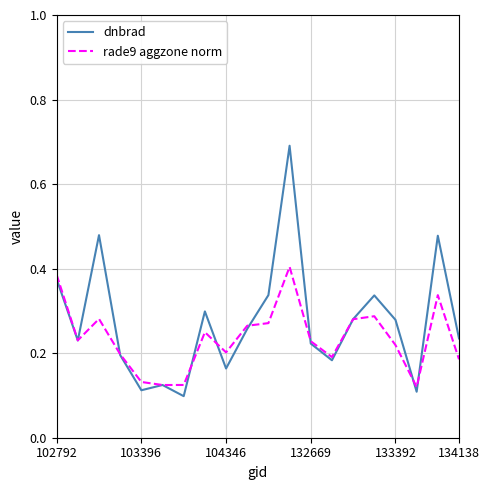

After their last crossing, which series has the higher values: dnbrad or rade9 aggzone norm?

dnbrad